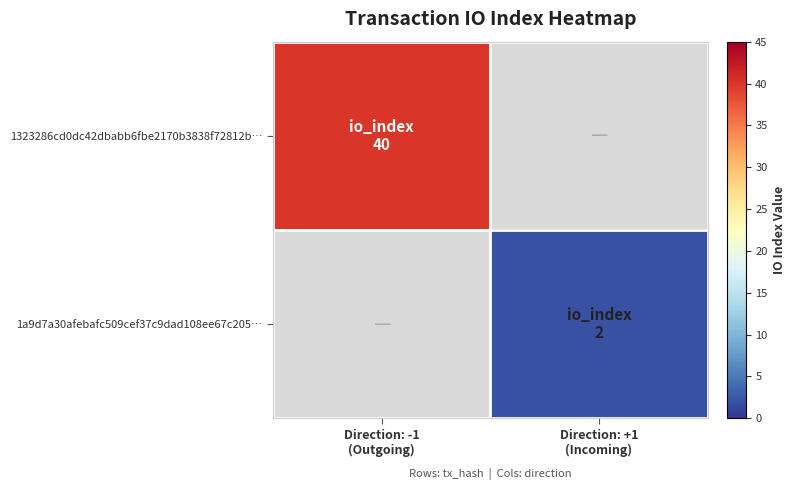

Reading right to left, what are all the values shown in this chart?

1323286cd0dc42dbabb6fbe2170b3838f72812b…: Direction: +1
(Incoming)=0	Direction: -1
(Outgoing)=40
1a9d7a30afebafc509cef37c9dad108ee67c205…: Direction: +1
(Incoming)=2	Direction: -1
(Outgoing)=0